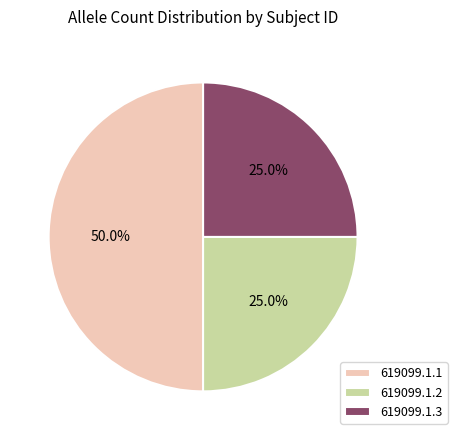

What portion of the pie excludes 619099.1.3?

75.0%